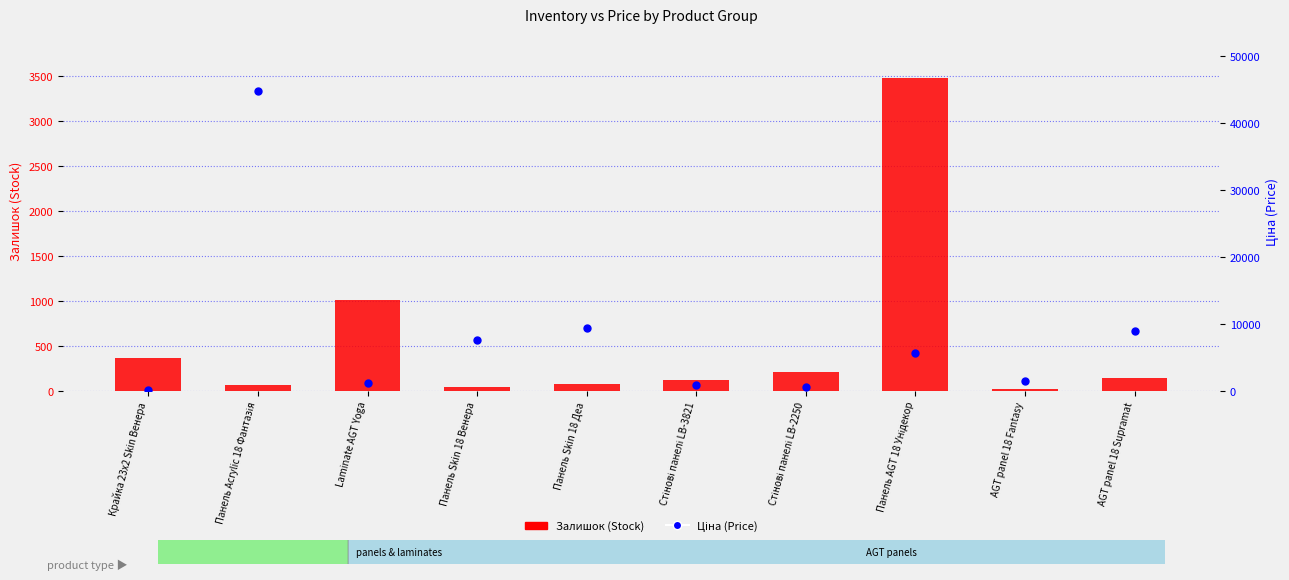

Which series has the widest spread of Y values?

Ціна (Price)